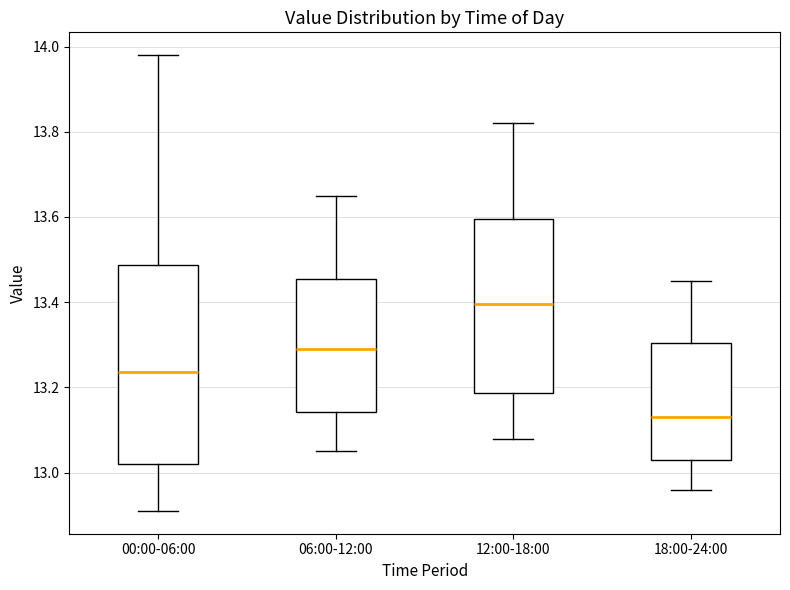

Which box has the lowest median line?

18:00-24:00